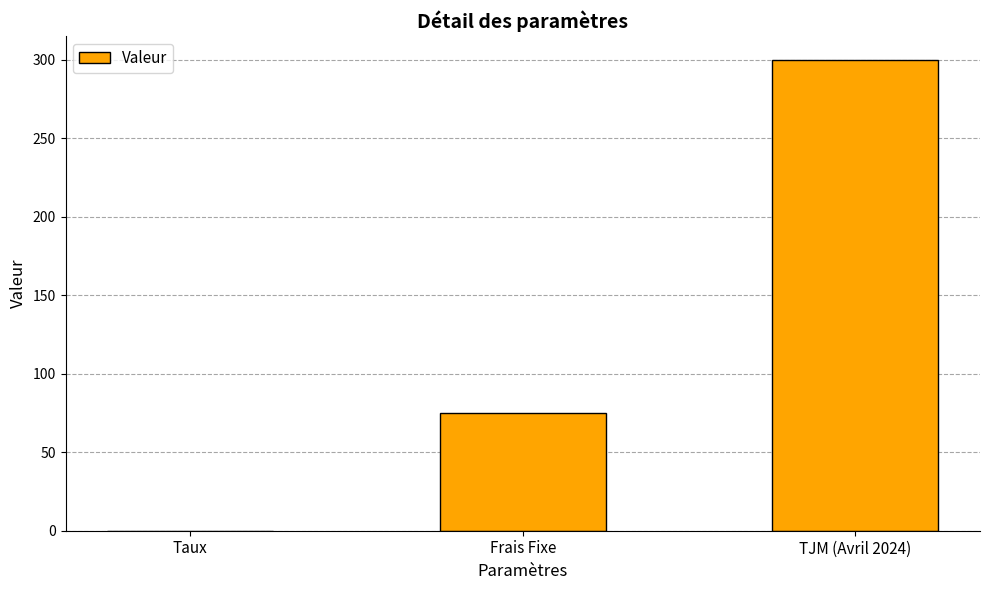

How many distinct data groups are displayed?

1